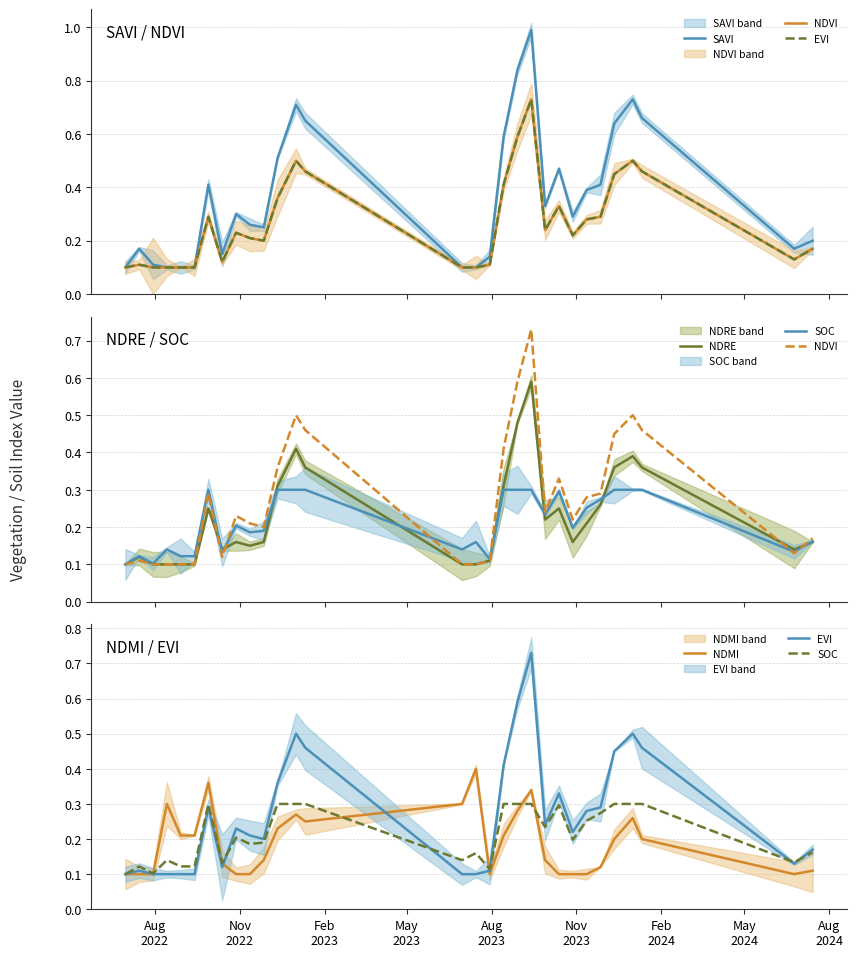

Which series has the largest total across all categories?

SAVI